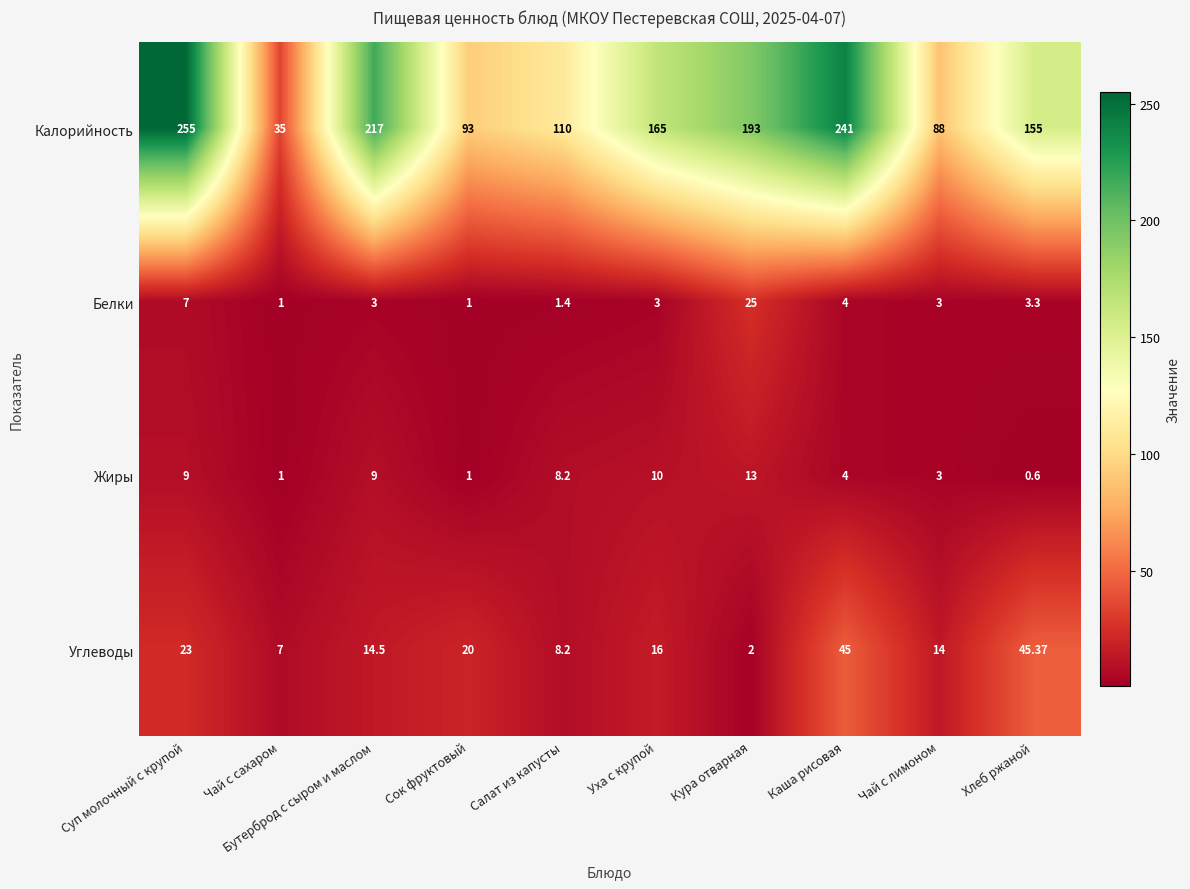

Count the number of data series in this chart.

4